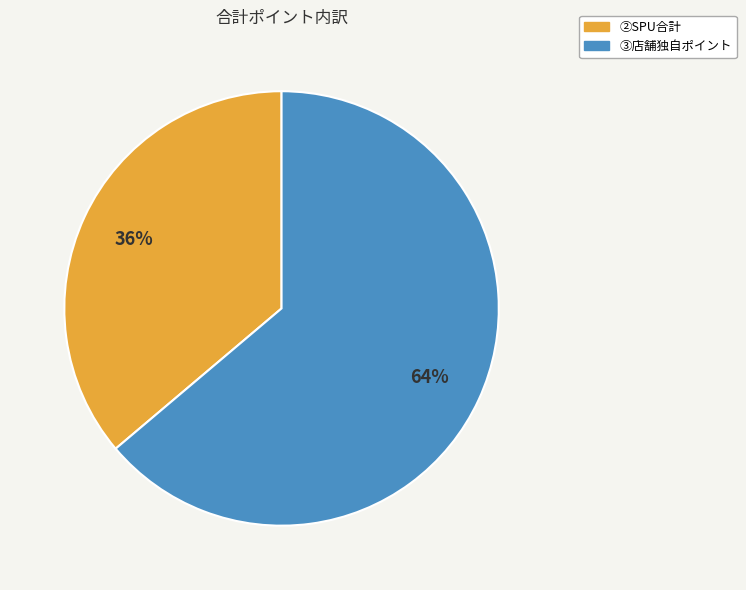

Does any single category account for the majority?

Yes